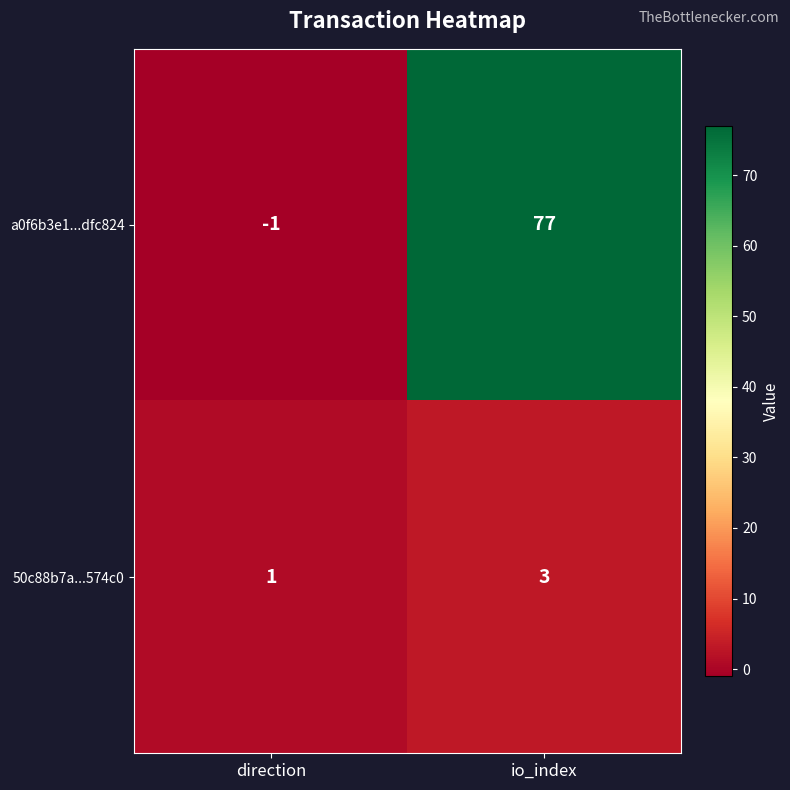

How many values in the 50c88b7a...574c0 series are below 3?

1